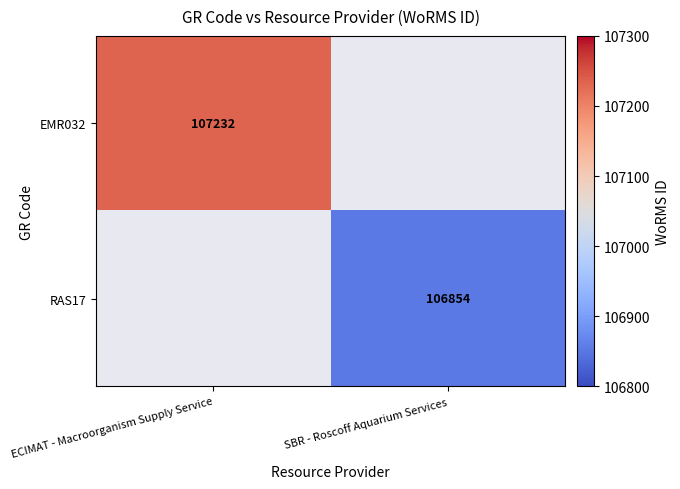

The value of RAS17 at SBR - Roscoff Aquarium Services is 106854. True or false?

True